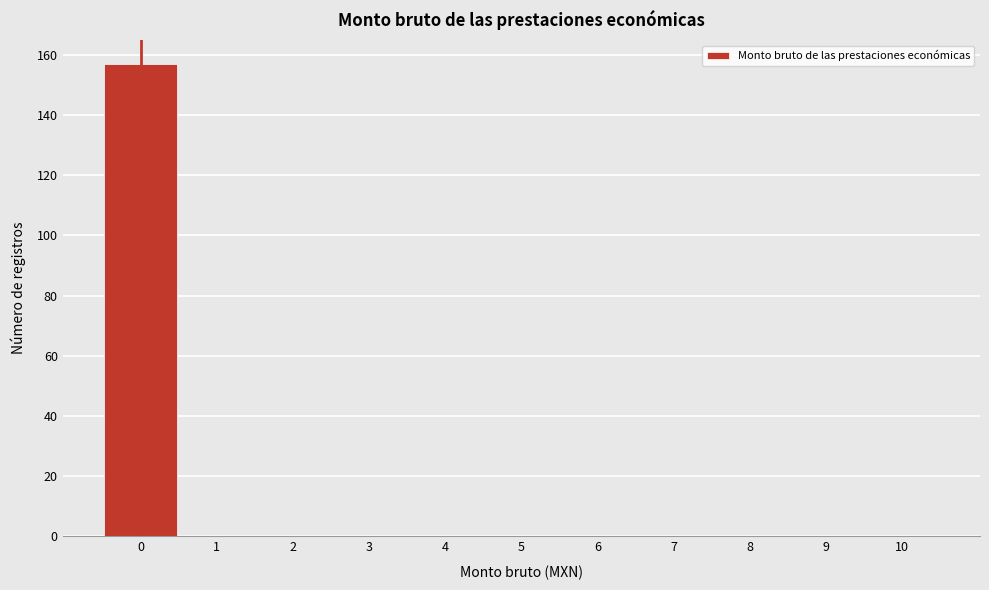

Over which range of the x-axis is the bar tallest?

-0.5 to 0.5